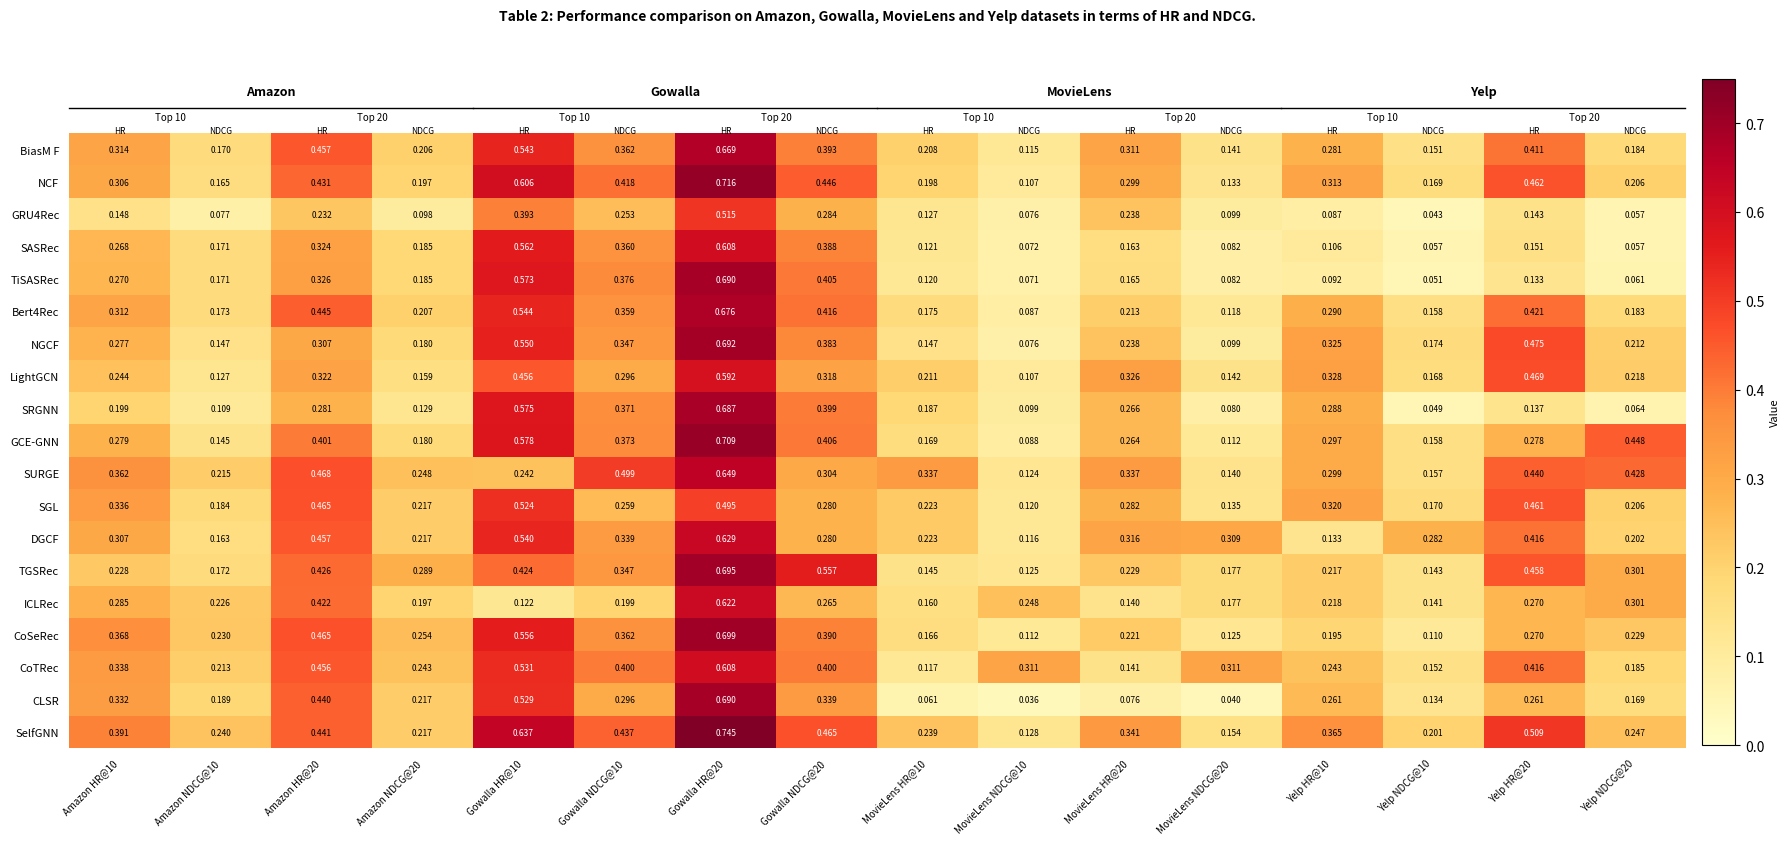

Which series has the largest total across all categories?

SelfGNN